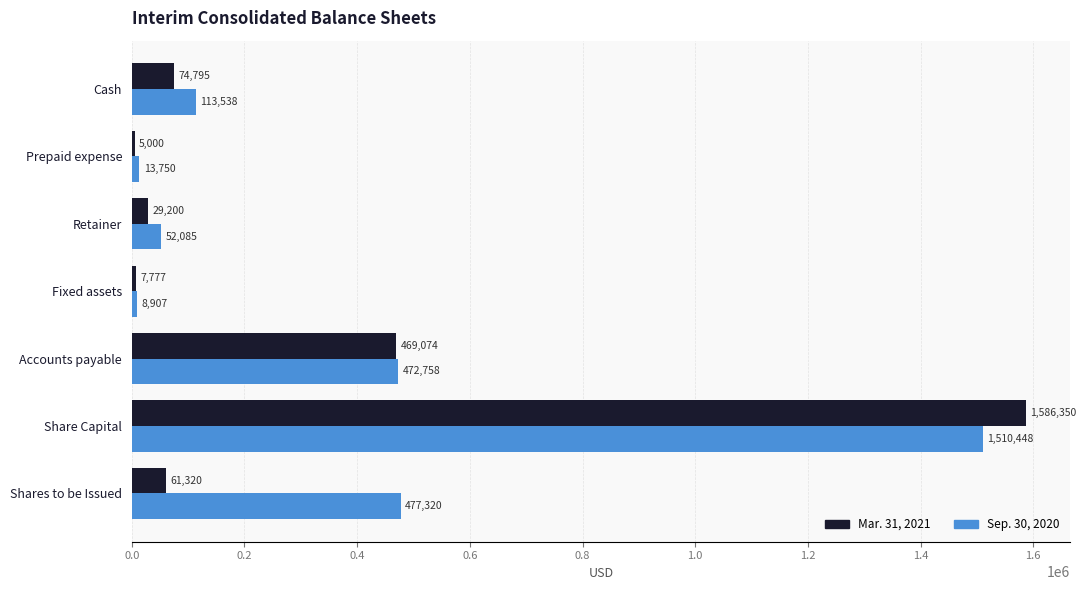

Which series has the largest range (max minus min)?

Mar. 31, 2021